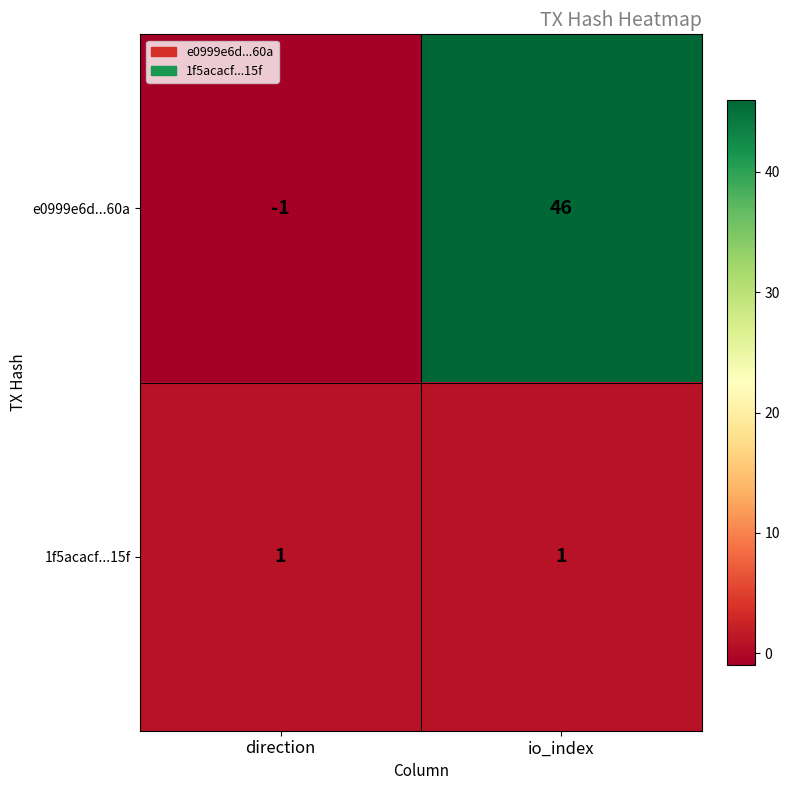

What is the total value across all series at io_index?

47